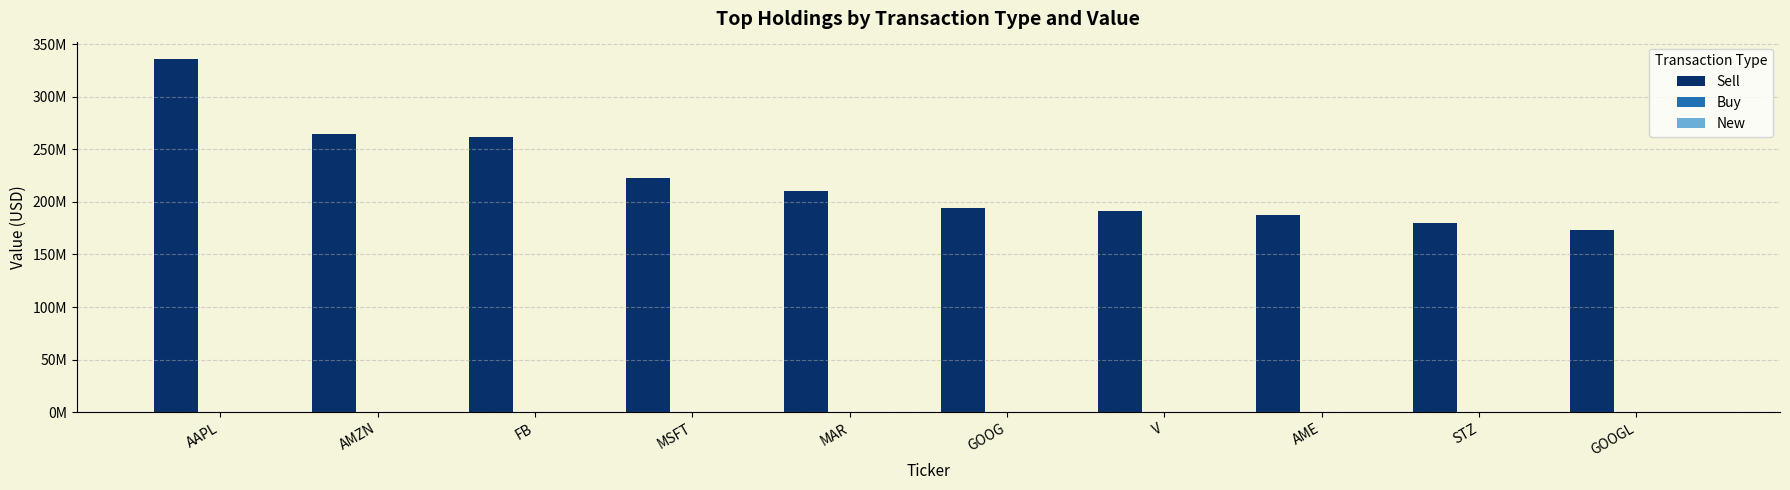

Are the bars horizontal?

No